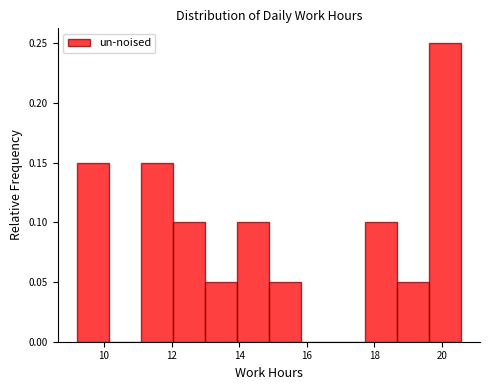

Reading left to right, transcribe this chart: for each bar, give the range it covers on the x-axis and its height. Neither the bar edges nor the heights are printed on the chart, so give them approximately, as read against the axes.

9.2 to 10.2: 0.15
10.2 to 11.0: 0
11.0 to 12.0: 0.15
12.0 to 13.0: 0.10
13.0 to 14.0: 0.05
14.0 to 14.8: 0.10
14.8 to 15.8: 0.05
15.8 to 16.8: 0
16.8 to 17.8: 0
17.8 to 18.6: 0.10
18.6 to 19.6: 0.05
19.6 to 20.6: 0.25